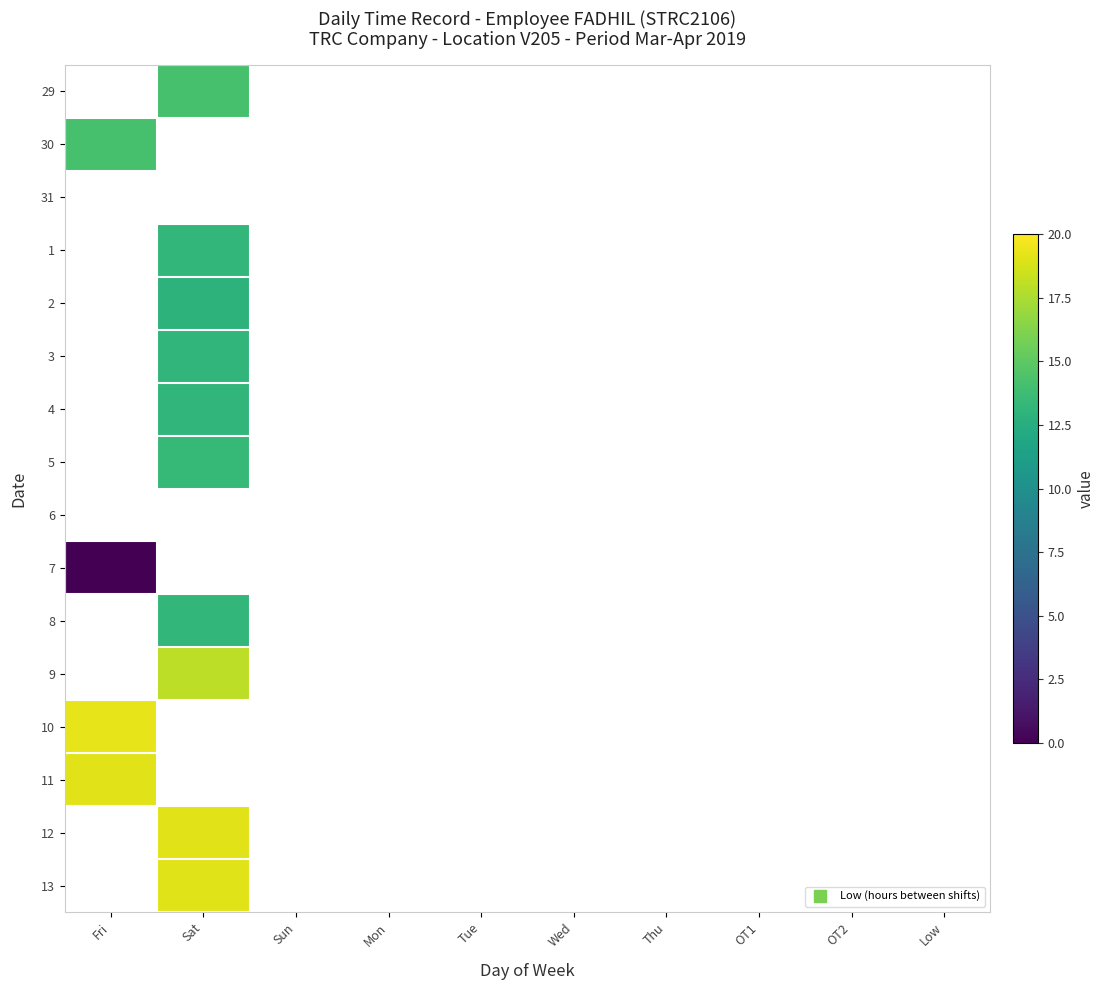

What is the smallest value displayed?

0.1